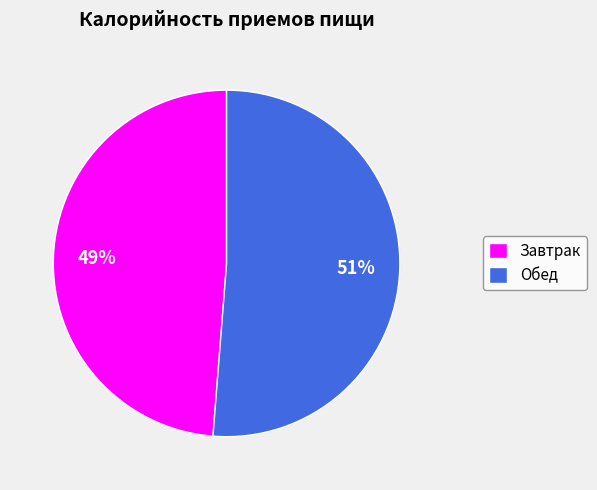

Does any single category account for the majority?

Yes